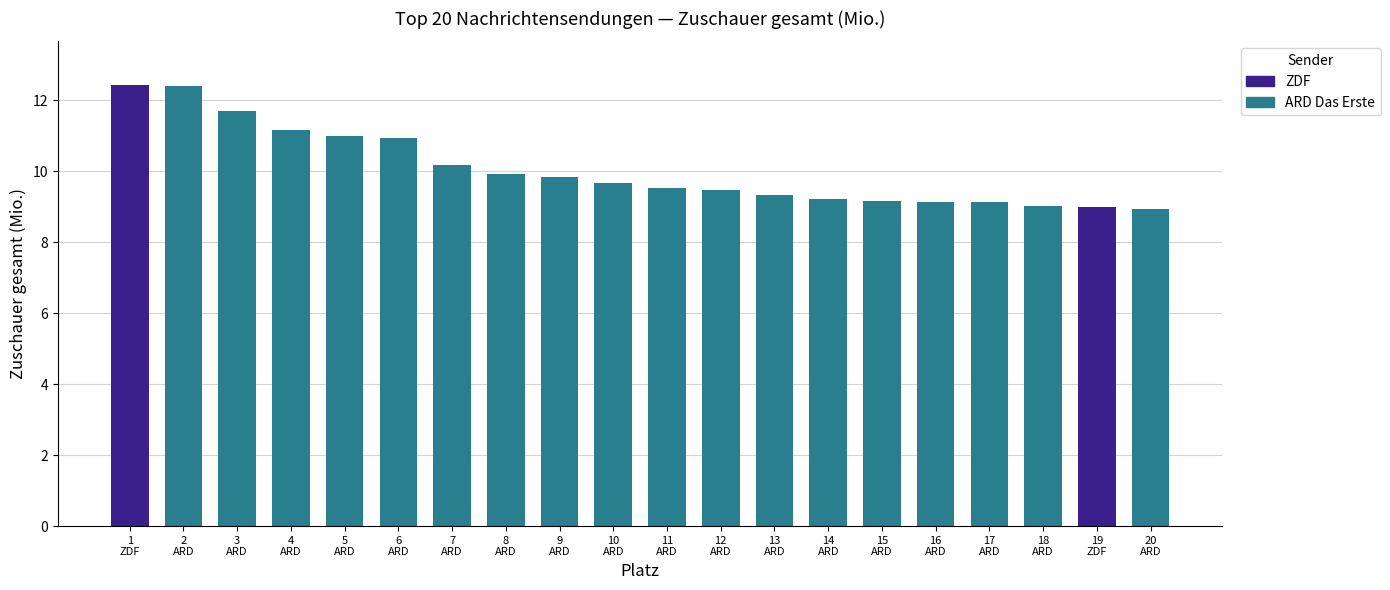

What is the difference between the second highest and minimum values?

3.5